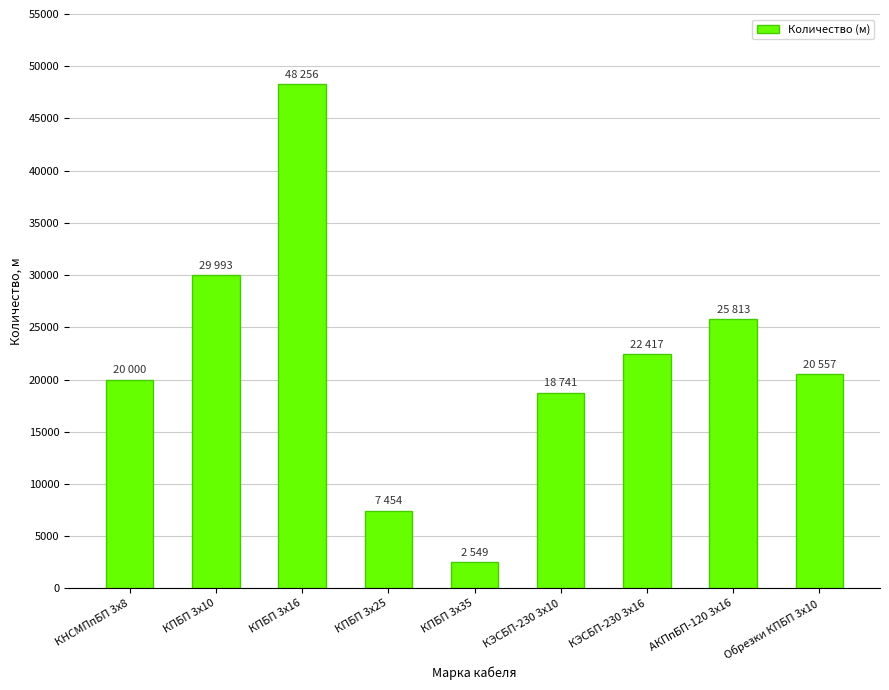

What is the approximate value at КПБП 3х25?

7454.0